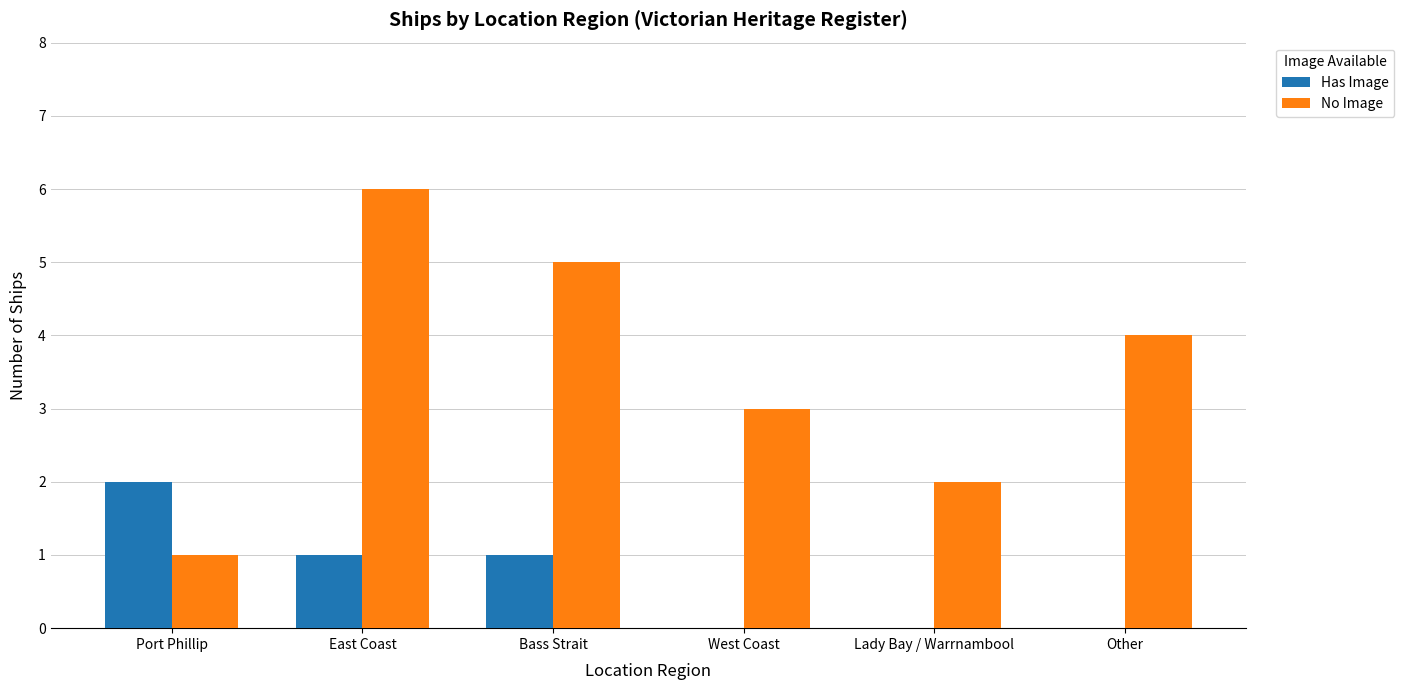

Between Port Phillip and East Coast, which series saw the biggest shift?

No Image